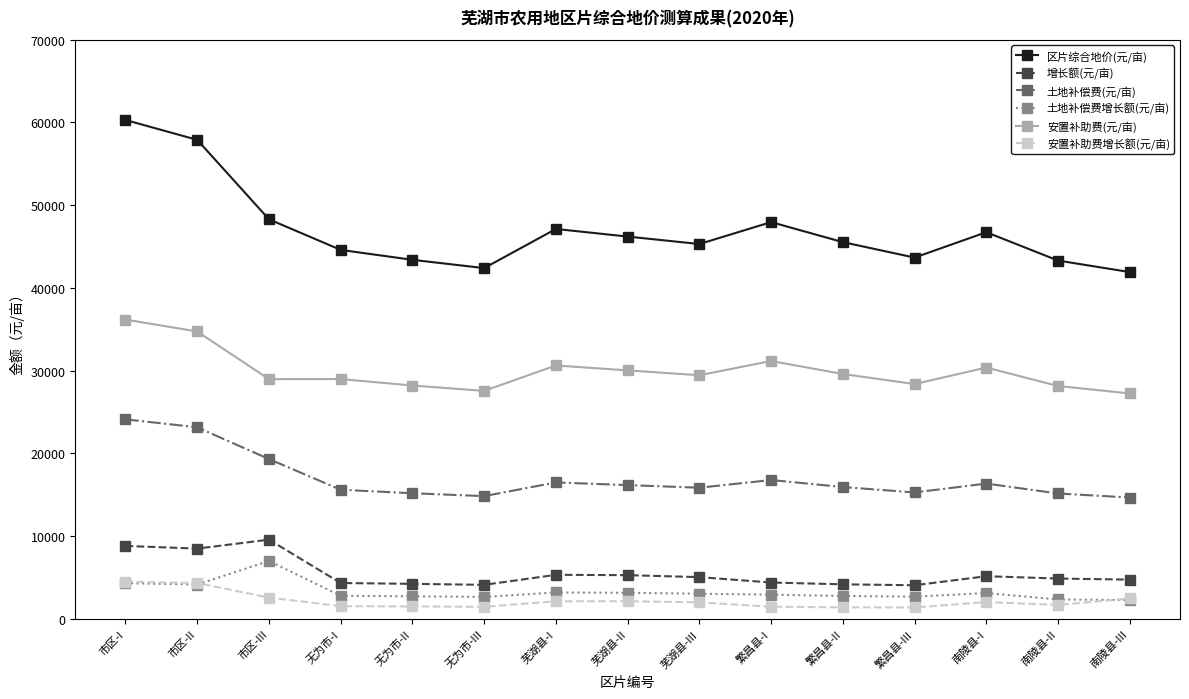

What is the approximate value of 土地补偿费增长额(元/亩) at 市区-I?

4320.0